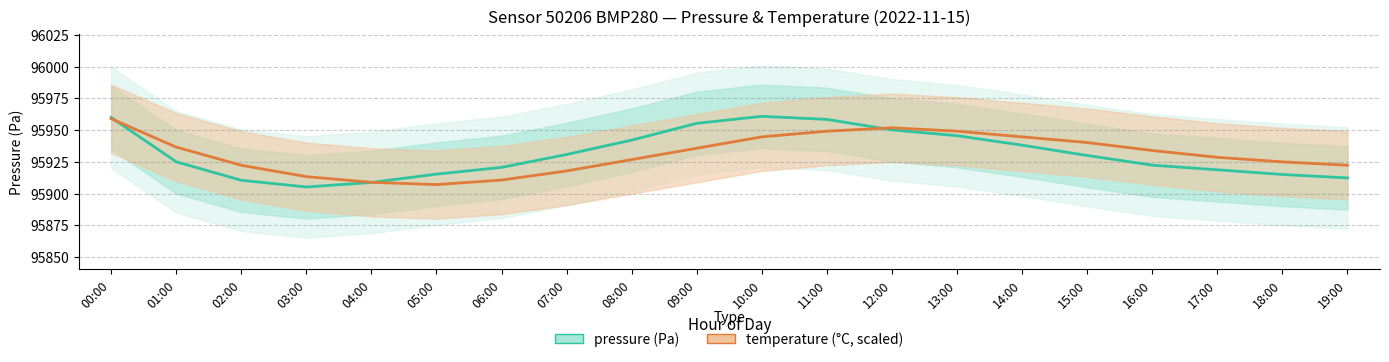

How many interior local valleys does the pressure (Pa) series have?

1